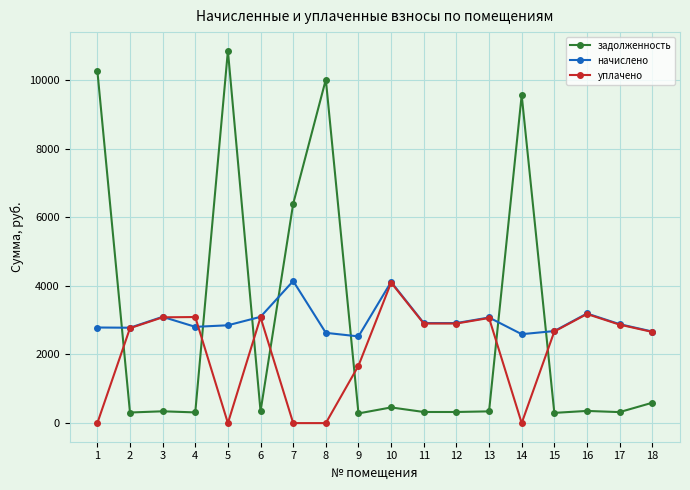

The value of начислено at 17 is 2883.6. True or false?

True